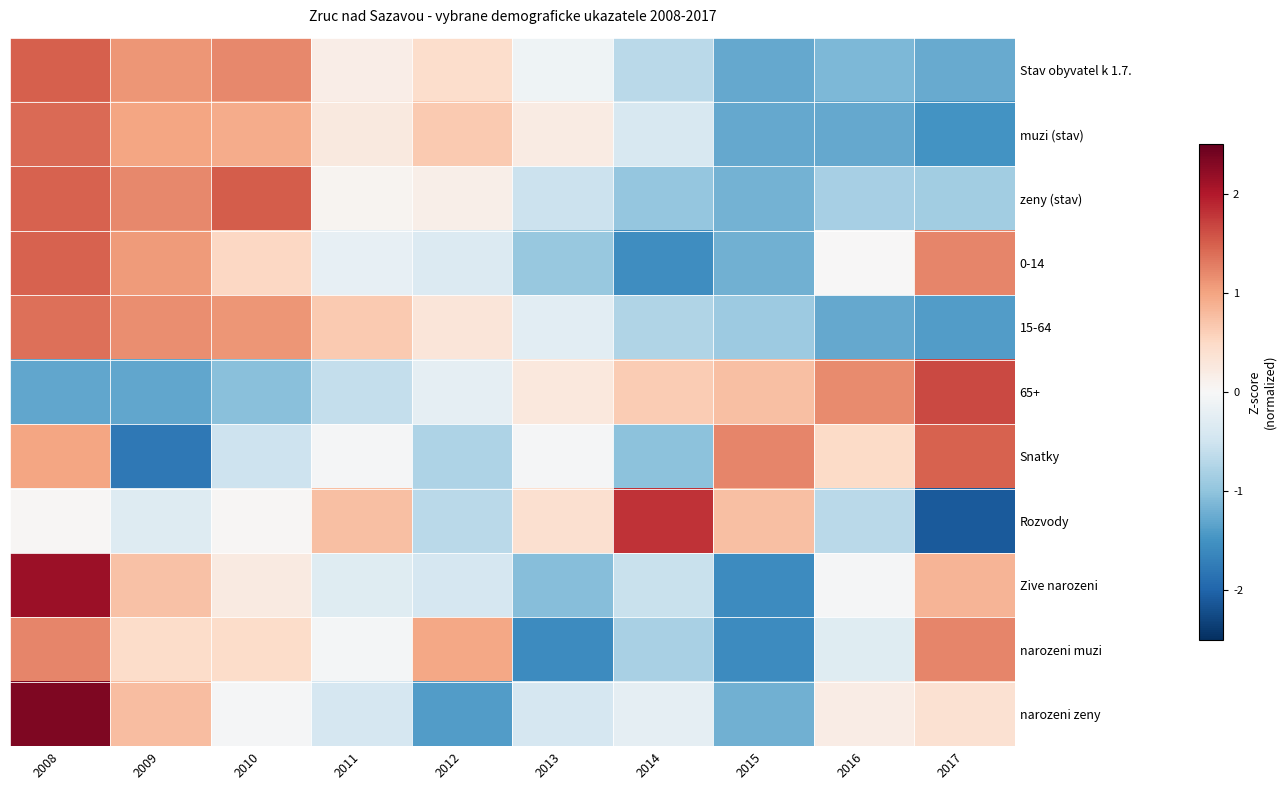

Rank the series at 2012 from highest to lowest value.

narozeni muzi, muzi (stav), Stav obyvatel k 1.7., 15-64, zeny (stav), 65+, 0-14, Zive narozeni, Rozvody, Snatky, narozeni zeny